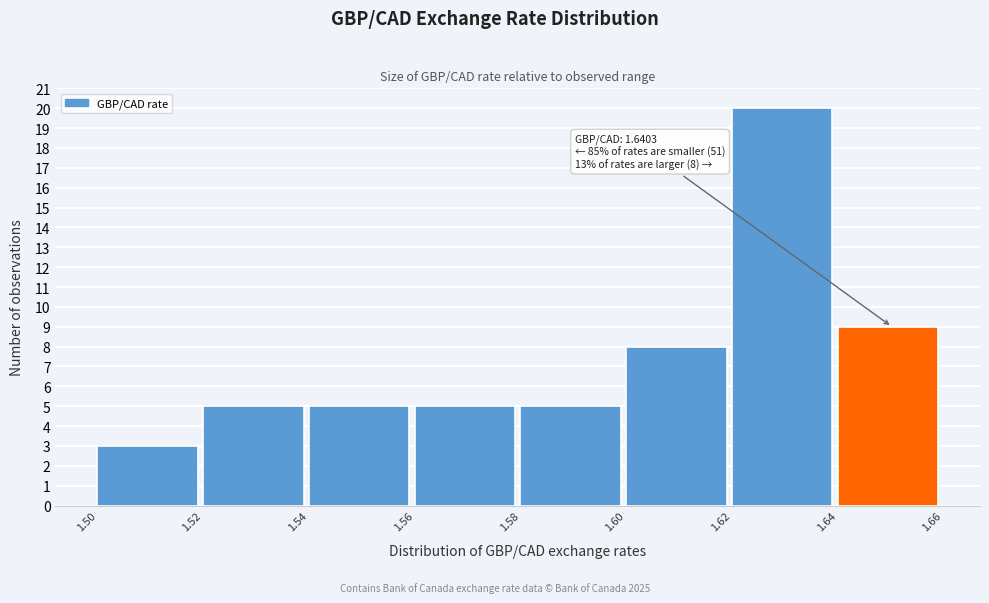

Over which range of the x-axis is the bar tallest?

1.62 to 1.64